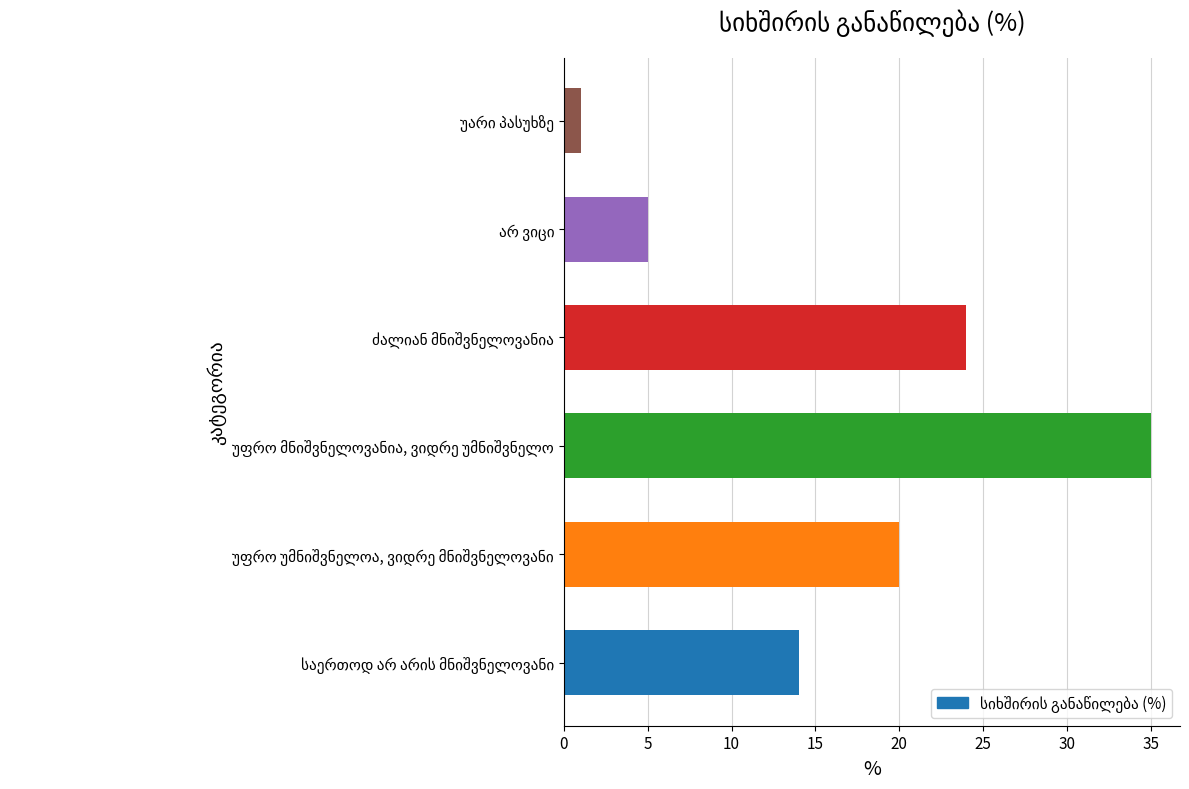

What is the difference between the maximum and minimum values?

34